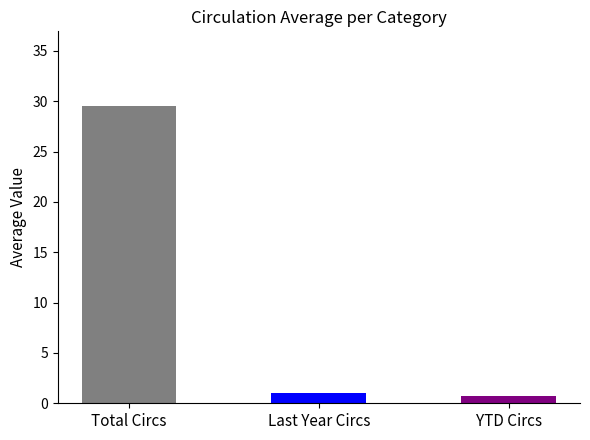

Which series has the largest range (max minus min)?

Total Circs